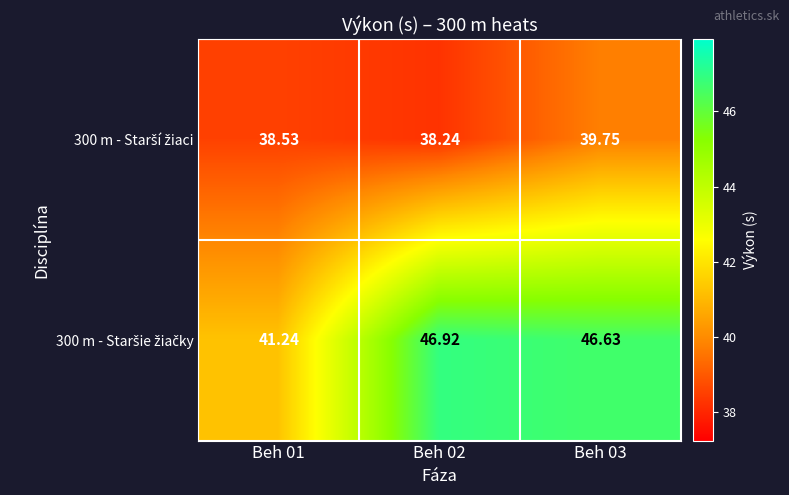

At how many categories does at least one series exceed 40?

3